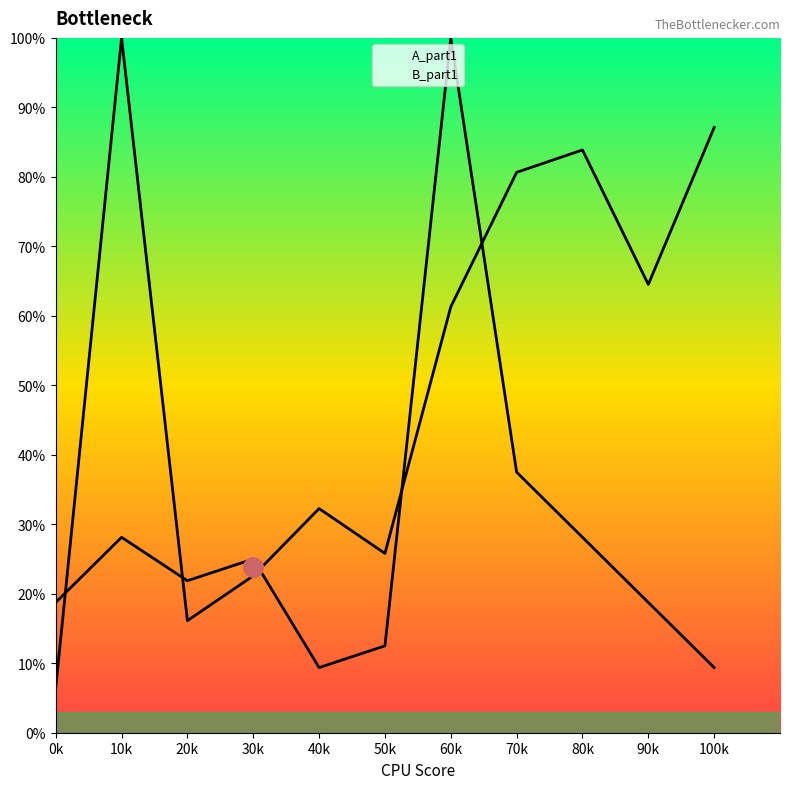

At which category is the sum across all series the highest?

60k